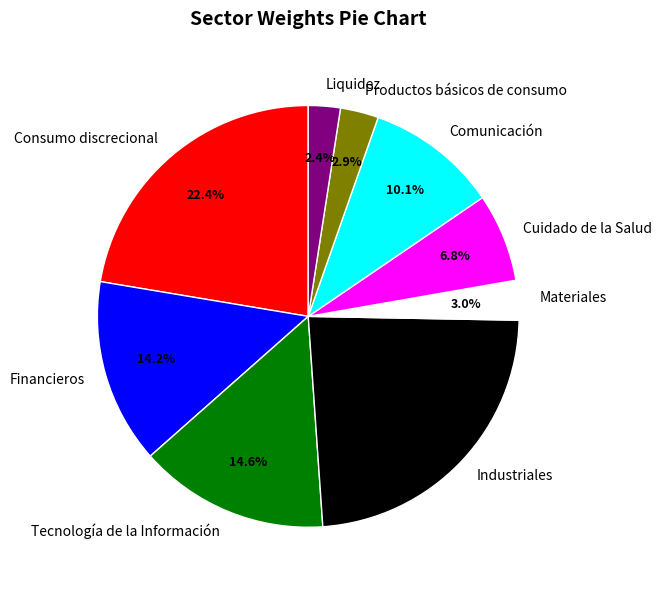

What is the largest slice in the pie chart?

Industriales